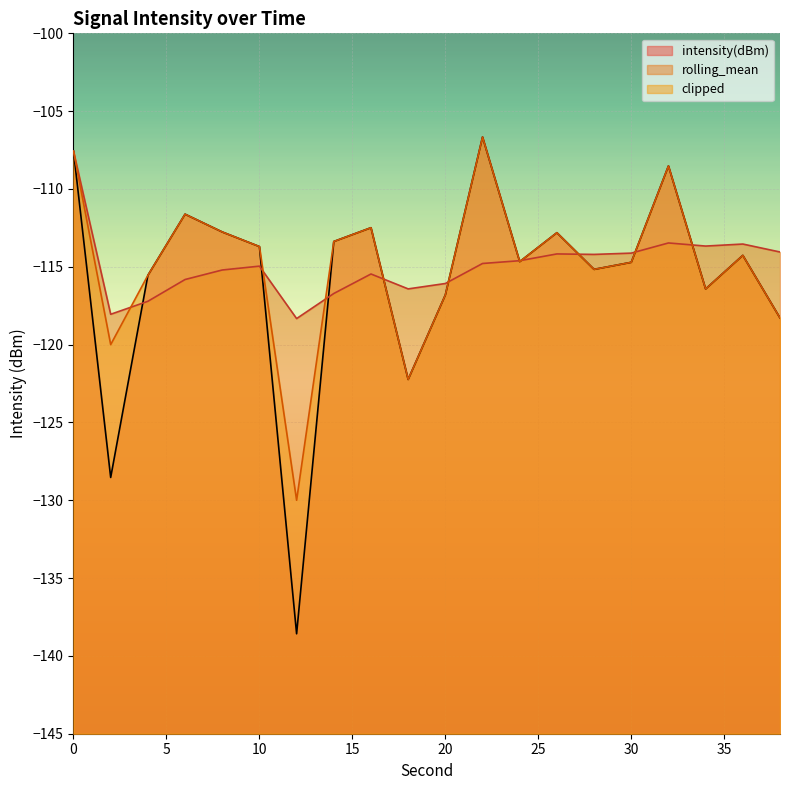

What is the difference between the rolling_mean values at 6 and 38?

1.8